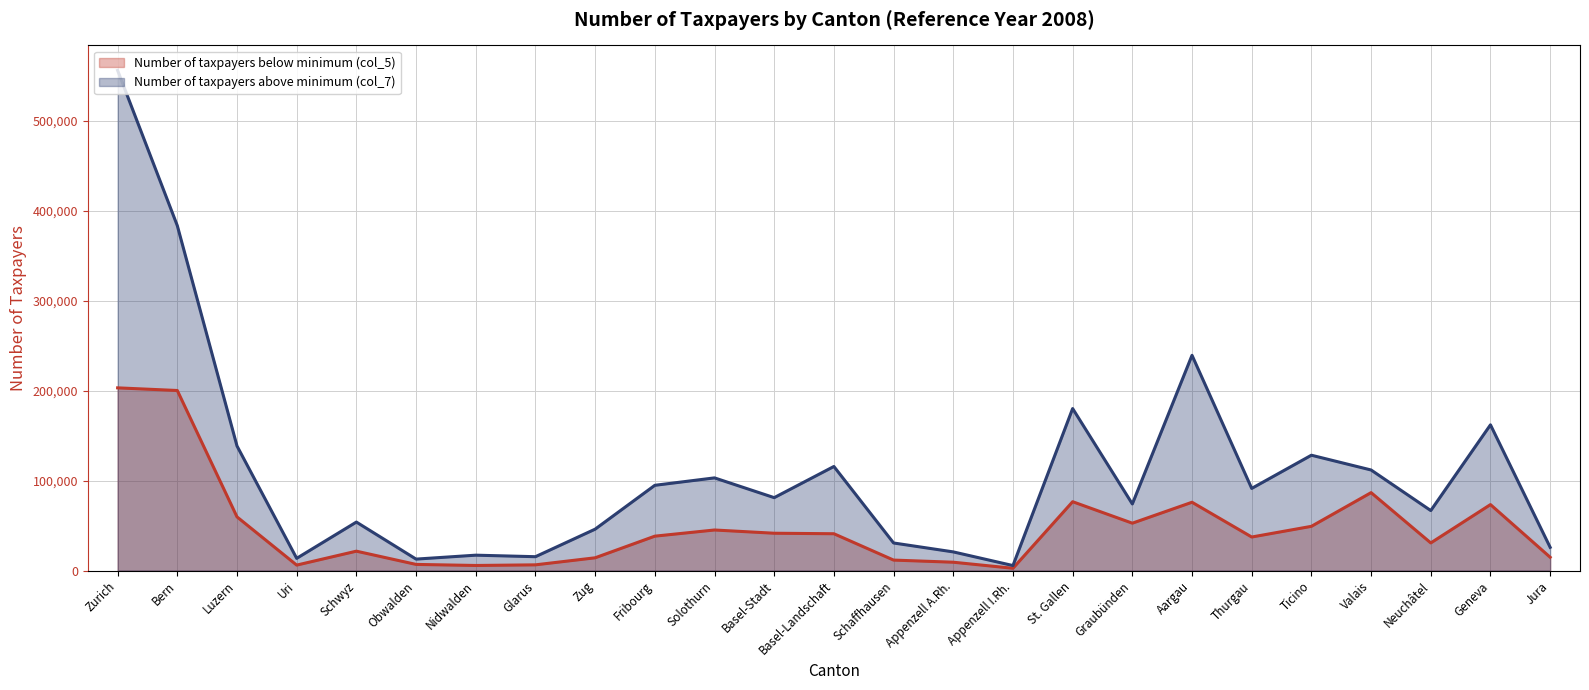

Where is the first local minimum for Number of taxpayers above minimum (col_7)?

Uri